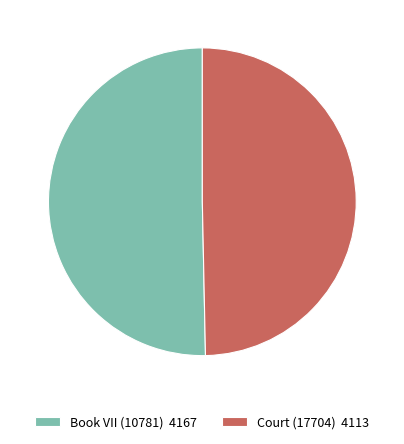

The Court (17704) 4113 slice represents 50% of the pie. True or false?

True